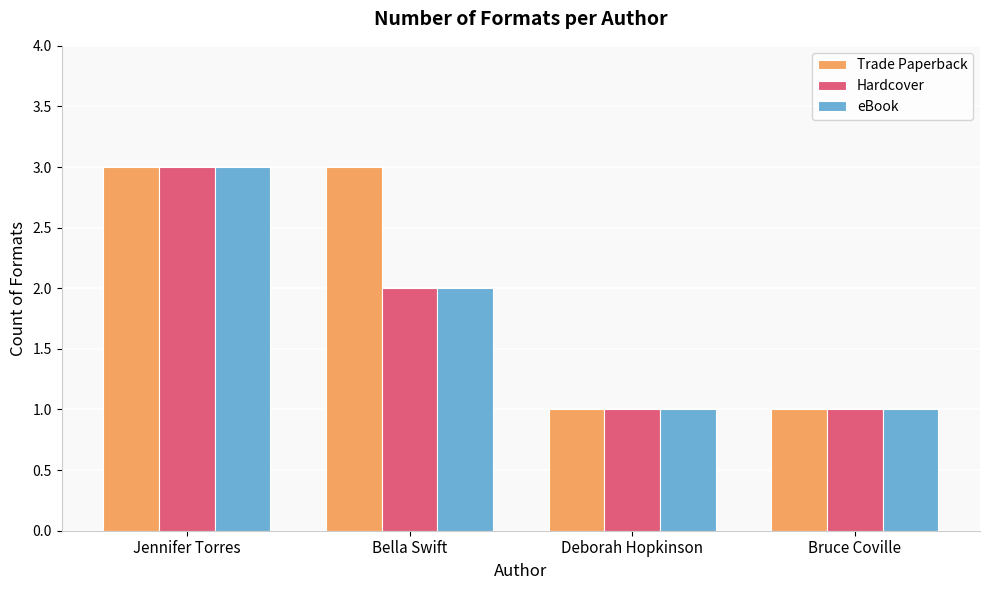

Reading left to right, extract all data points from this chart.

Trade Paperback: Jennifer Torres=3	Bella Swift=3	Deborah Hopkinson=1	Bruce Coville=1
Hardcover: Jennifer Torres=3	Bella Swift=2	Deborah Hopkinson=1	Bruce Coville=1
eBook: Jennifer Torres=3	Bella Swift=2	Deborah Hopkinson=1	Bruce Coville=1